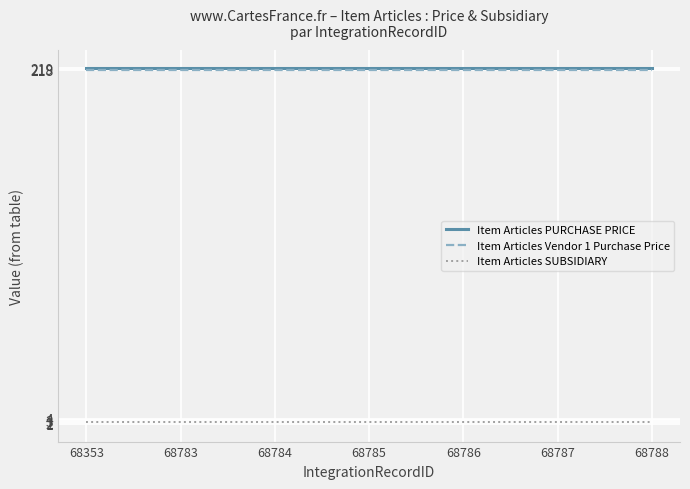

True or false: Item Articles PURCHASE PRICE has a value of 317 at 68786.

False